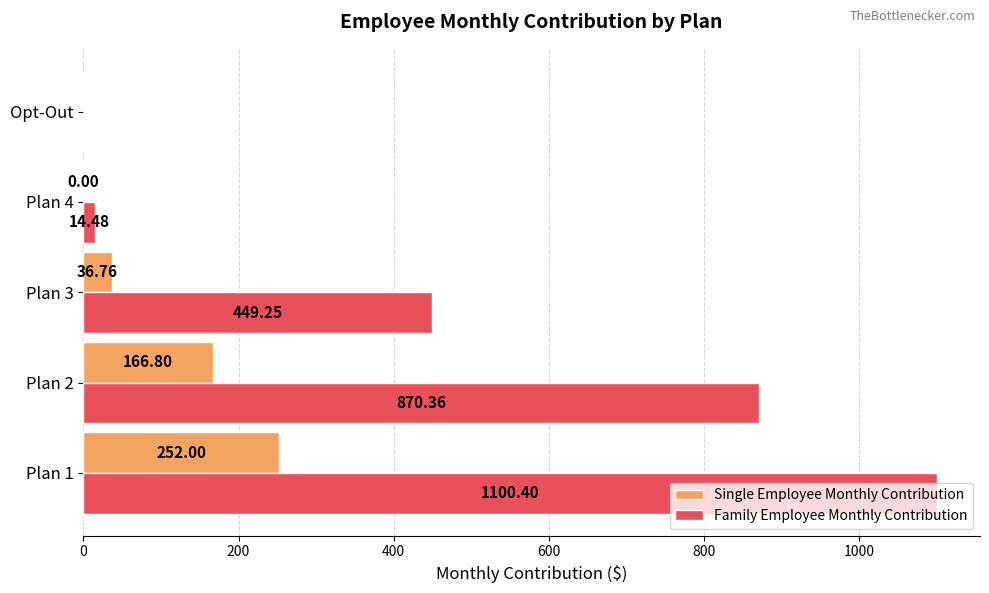

Which series changed the most between Plan 3 and Plan 4?

Family Employee Monthly Contribution